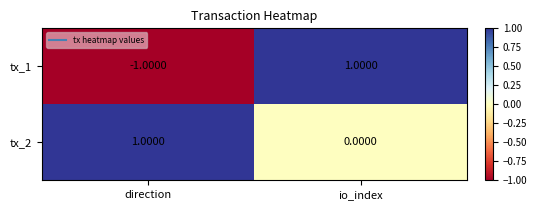

At which category is the sum across all series the highest?

io_index